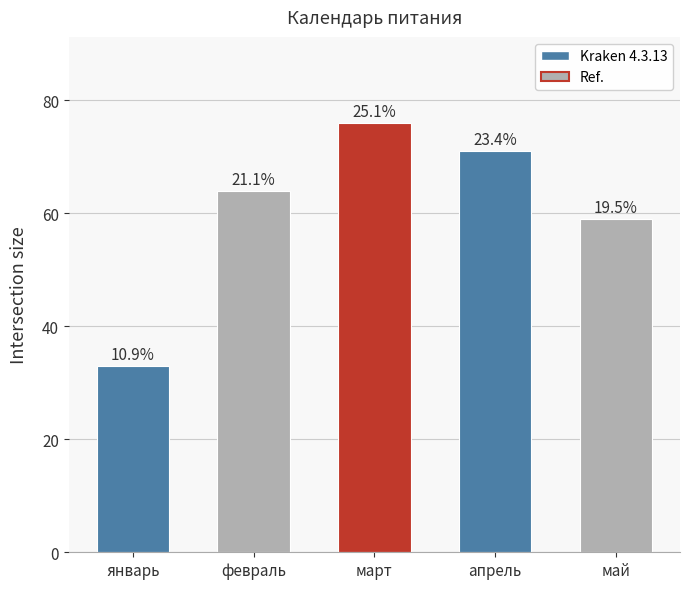

How many bars are there in total?

5